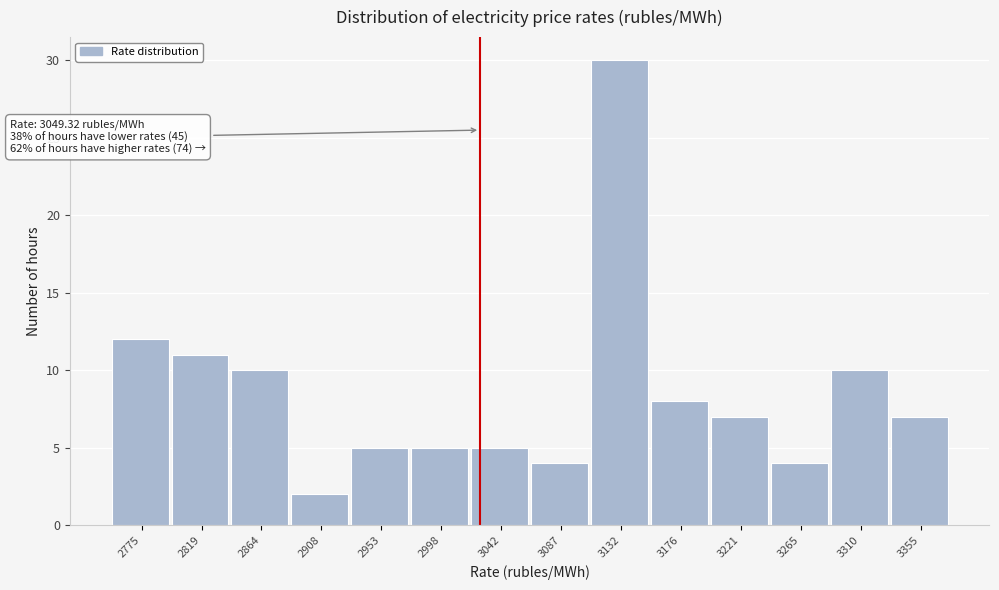

Reading right to left, what are all the values shown in this chart?

7	10	4	7	8	30	4	5	5	5	2	10	11	12